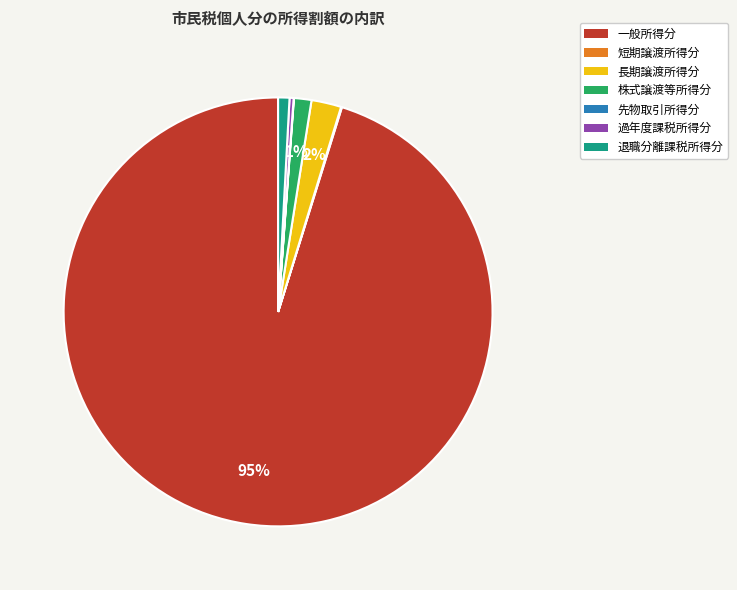

Which slice is the largest?

一般所得分